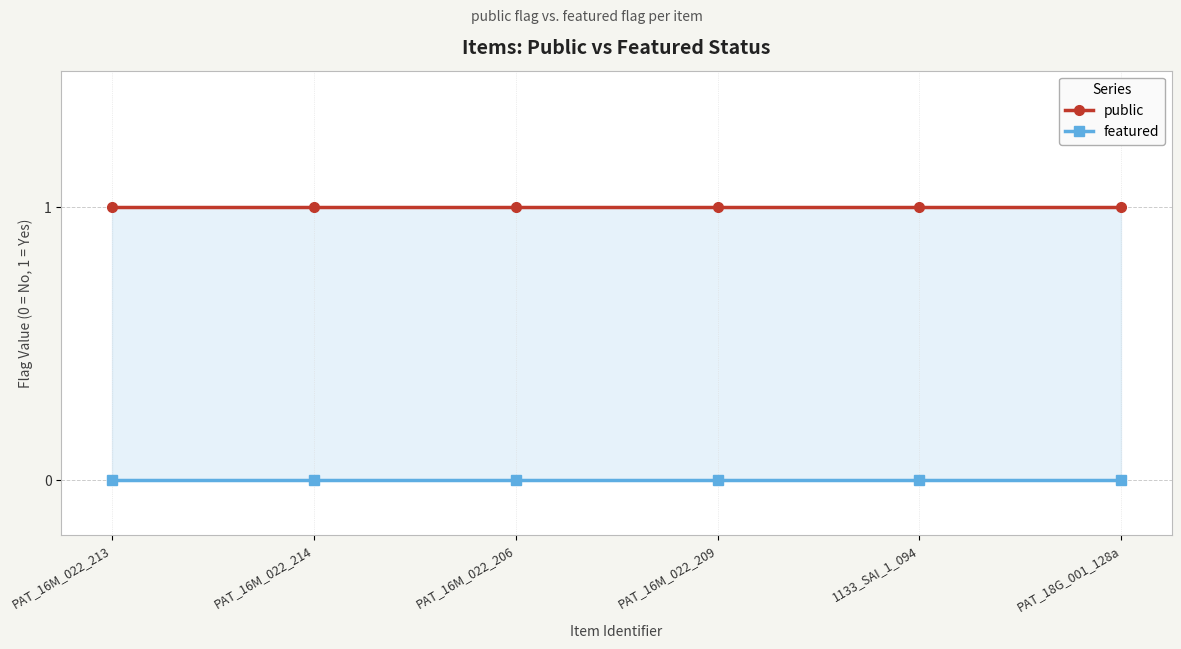

Is the value of featured at PAT_16M_022_206 greater than the value of public at PAT_18G_001_128a?

No